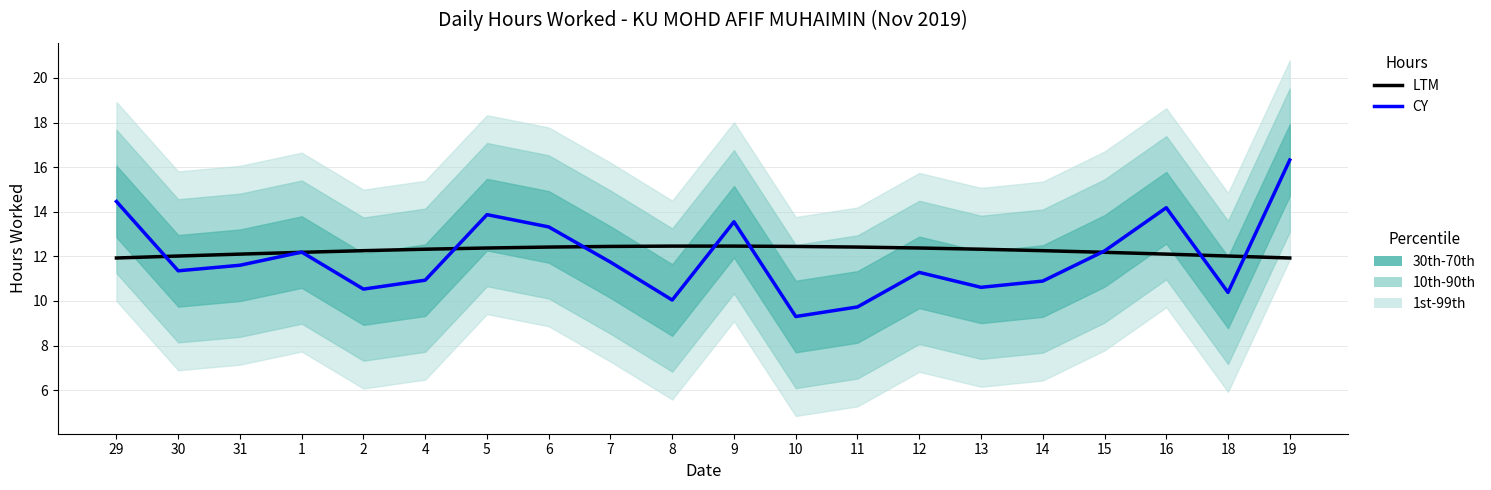

How many values in the CY series exceed 11?

12